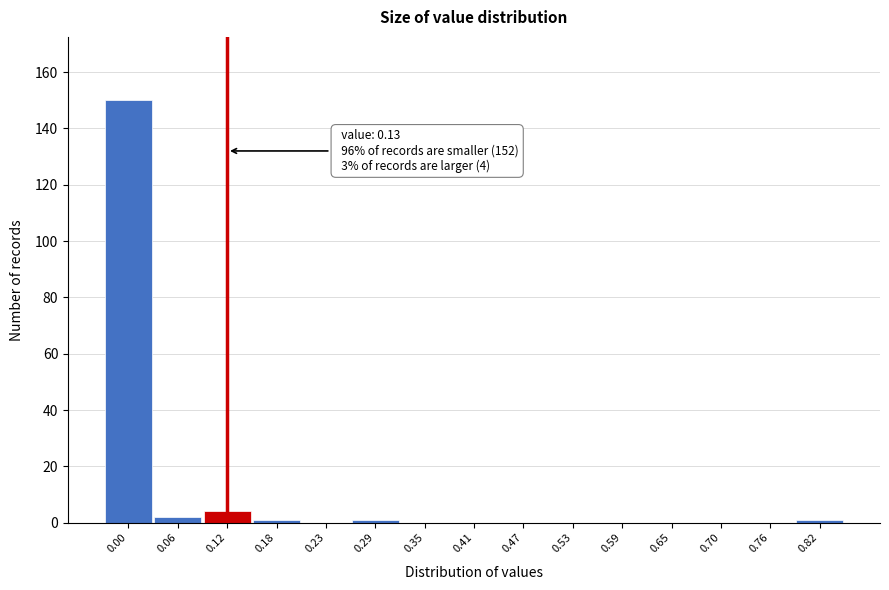

Reading left to right, list all the values displayed in this chart.

0.00=150	0.06=2	0.12=4	0.18=1	0.23=0	0.29=1	0.35=0	0.41=0	0.47=0	0.53=0	0.59=0	0.65=0	0.70=0	0.76=0	0.82=1